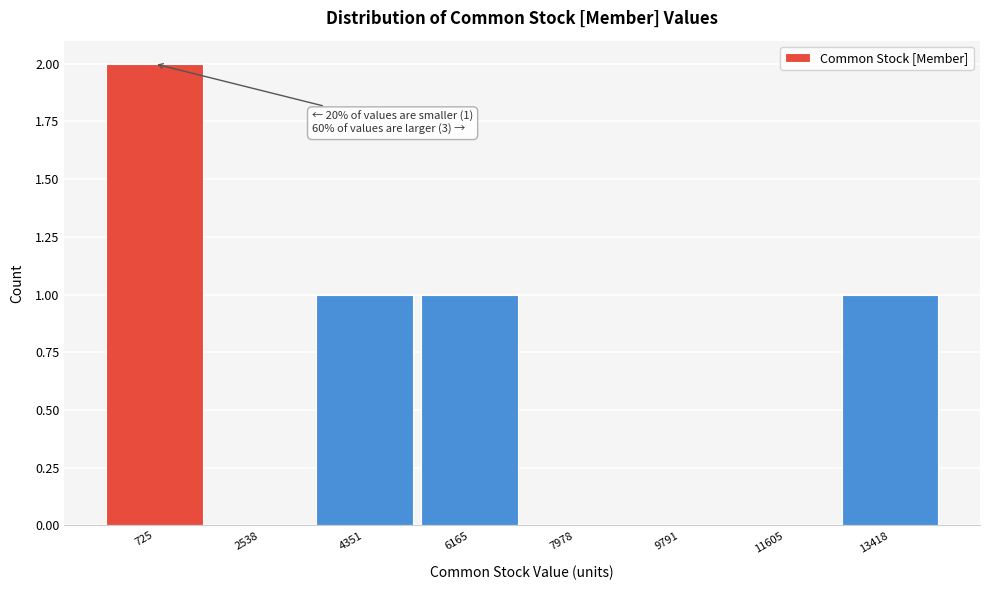

Reading left to right, extract all data points from this chart.

725=2	2538=0	4351=1	6165=1	7978=0	9791=0	11605=0	13418=1